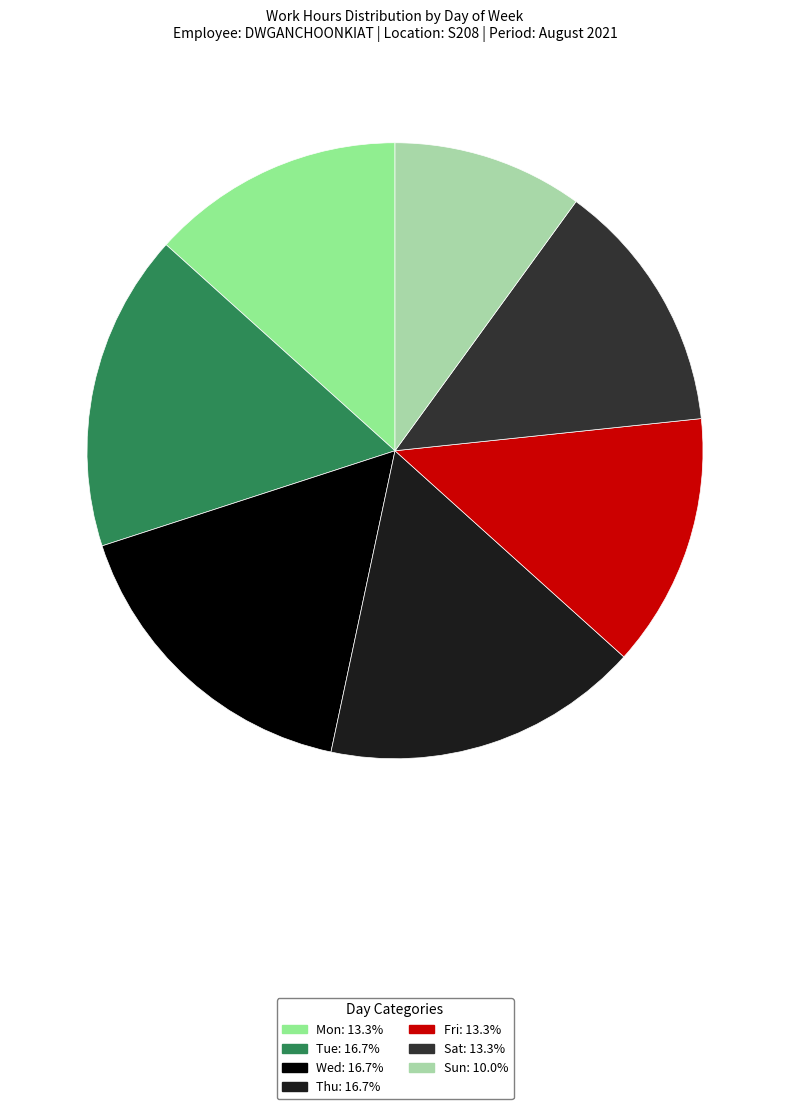

To the nearest percent, what percentage of the pie is Sun?

10%